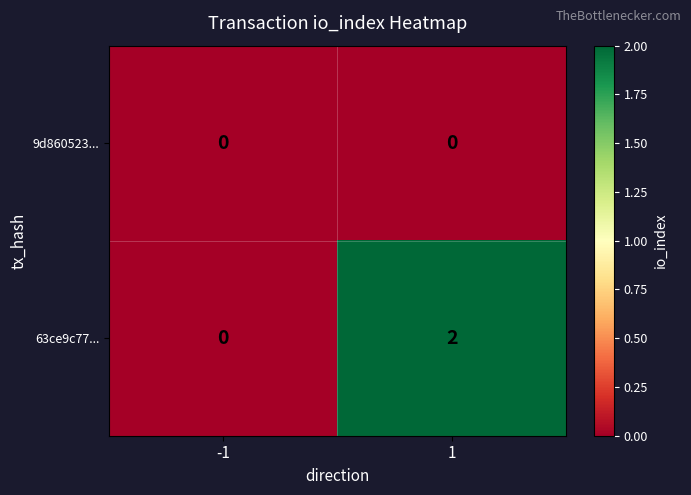

Which series has the largest total across all categories?

63ce9c77...